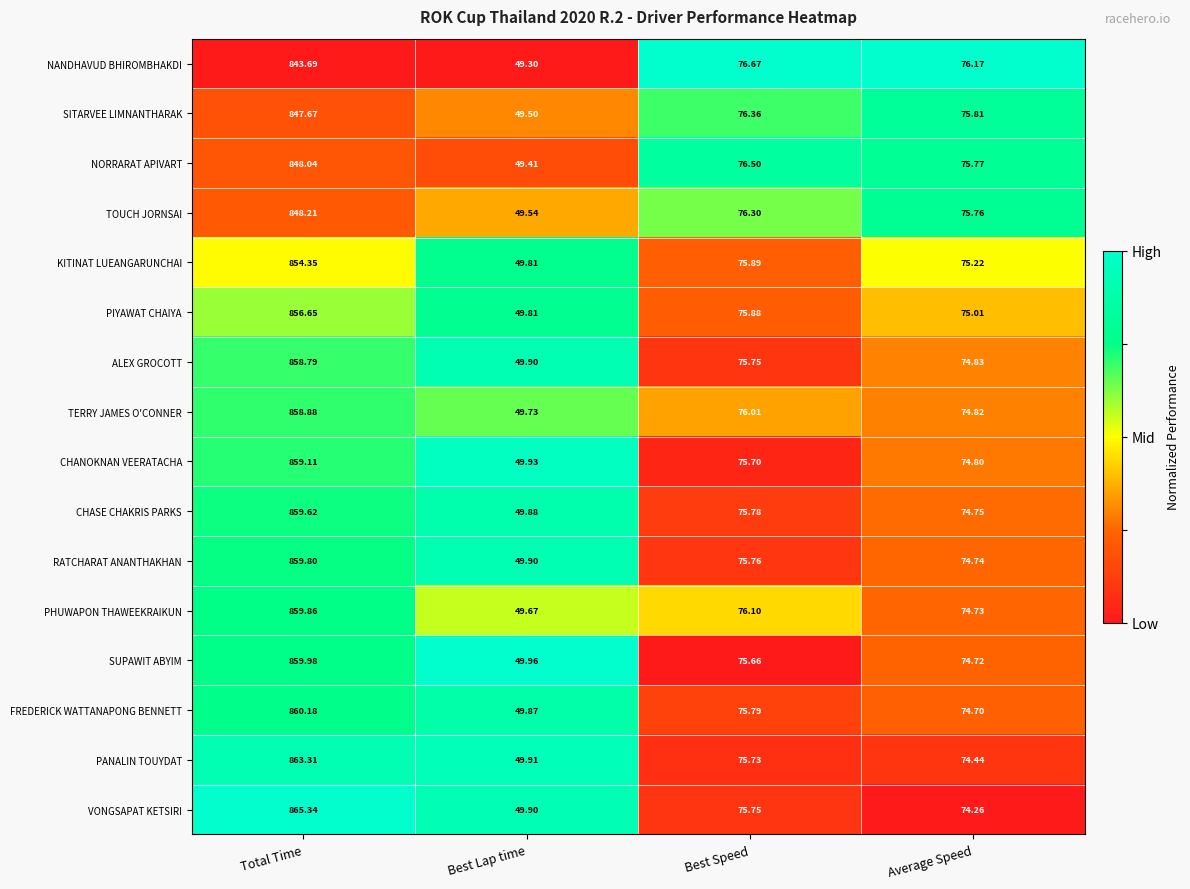

At which label does SUPAWIT ABYIM first exceed 75?

Total Time